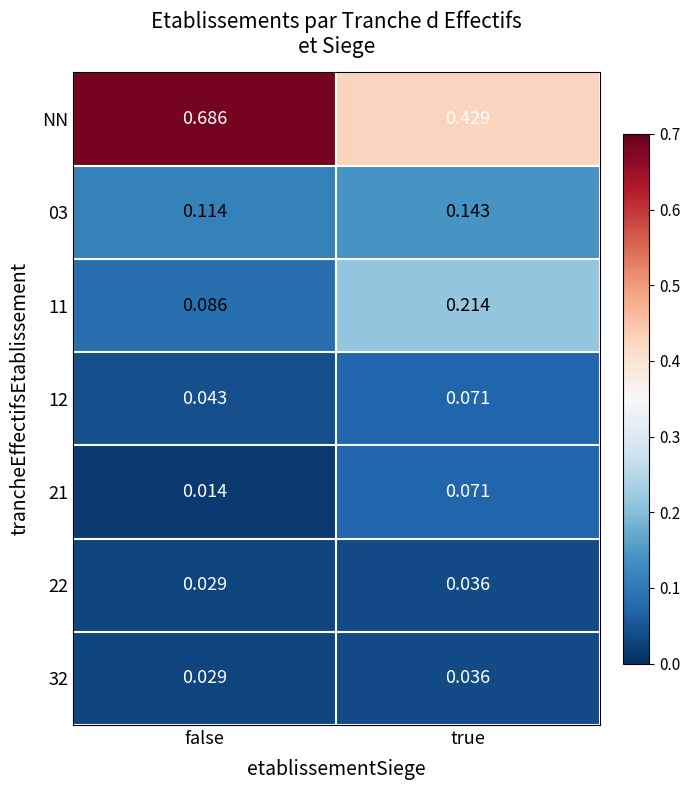

Which series has the largest range (max minus min)?

NN